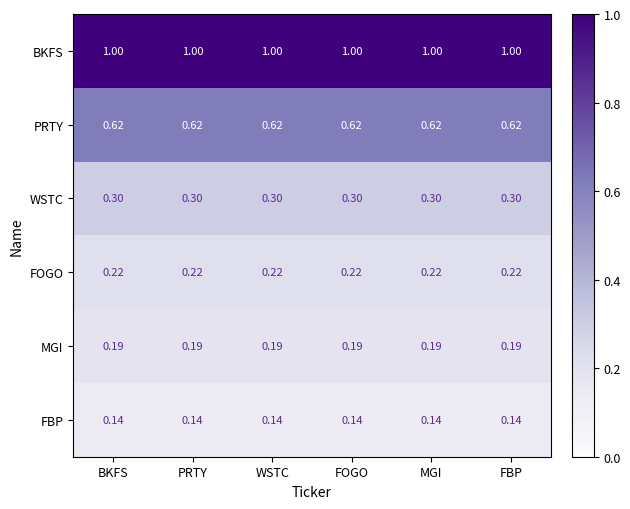

List the series in order of their peak value, lowest first.

FBP, MGI, FOGO, WSTC, PRTY, BKFS